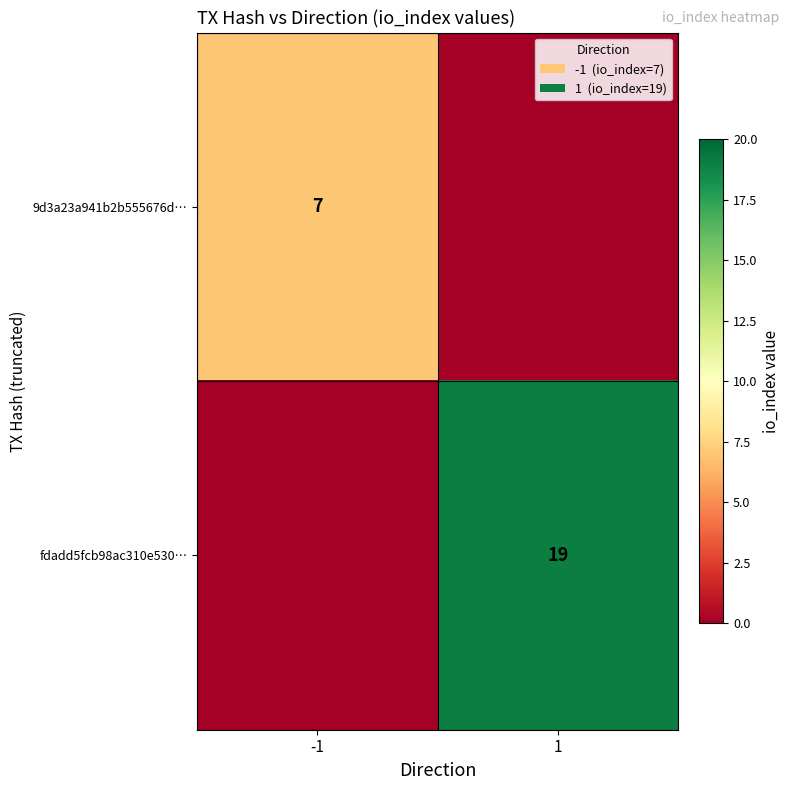

Is it true that fdadd5fcb98ac310e530… equals 30 at 1?

False